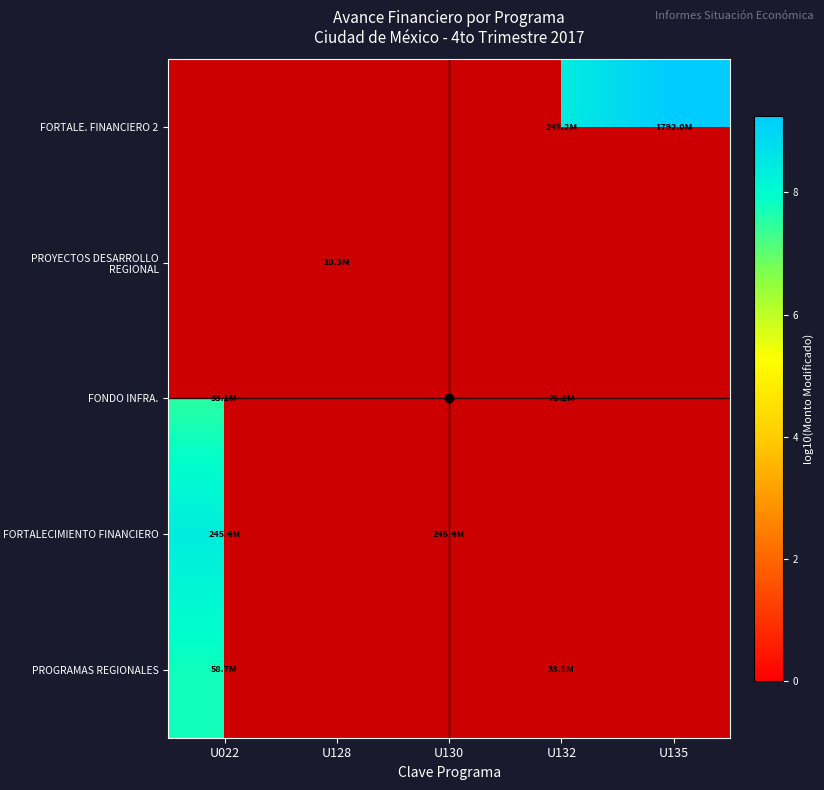

How many positive values does the FONDO INFRA. series have?

2